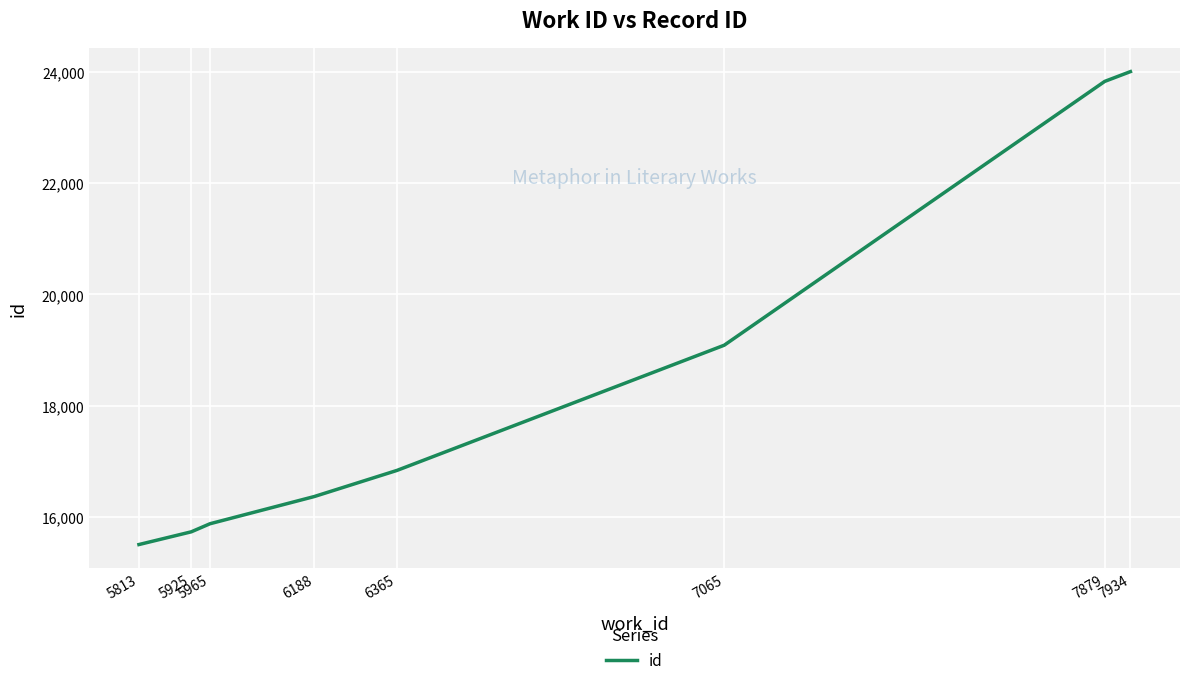

What is the approximate value at 5965?

15877